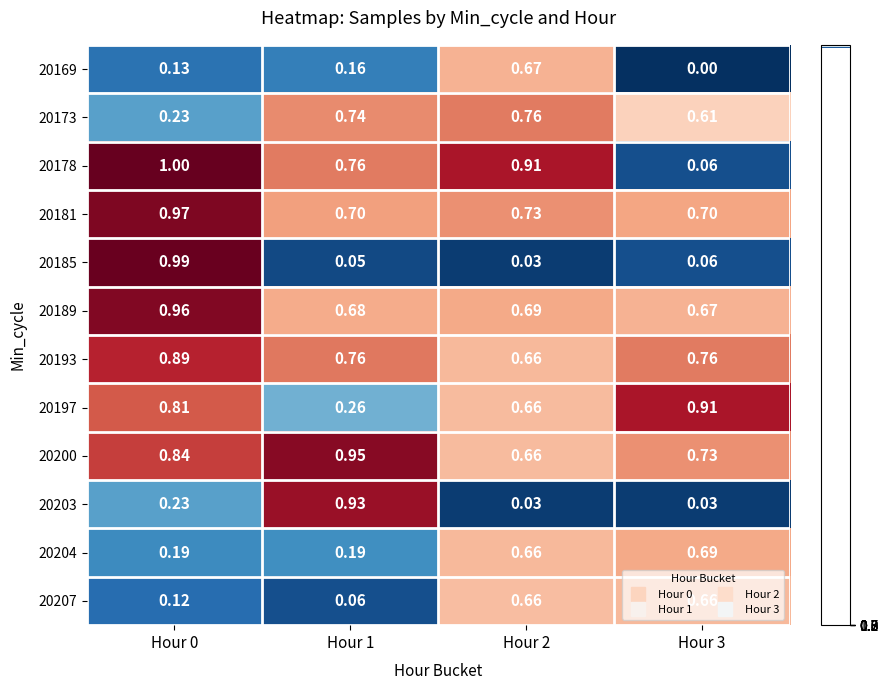

How many distinct data groups are displayed?

12